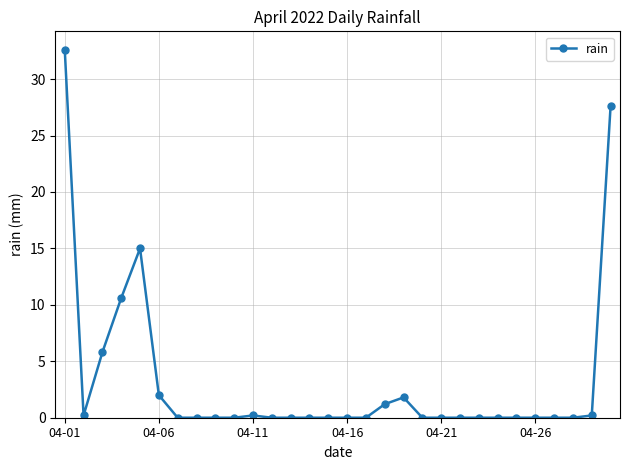

What is the difference between the maximum and minimum values?

32.6